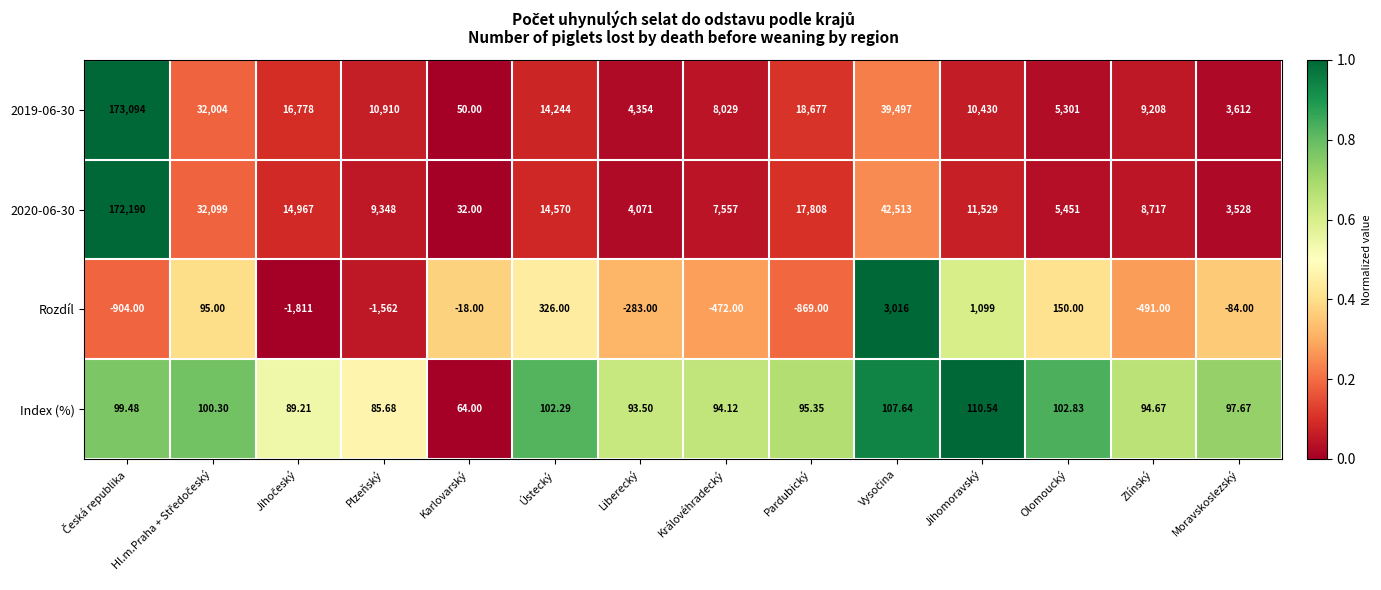

At which label does Index (%) reach its minimum?

Karlovarský